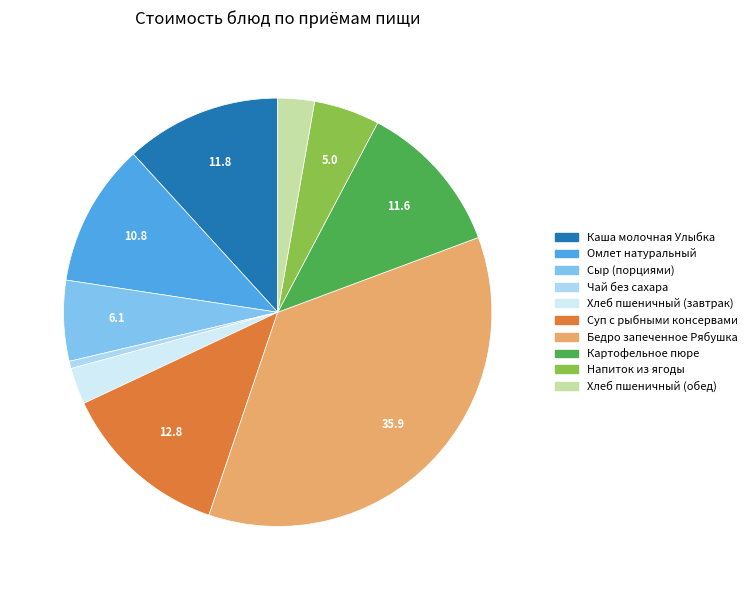

The Сыр (порциями) slice represents 1% of the pie. True or false?

False